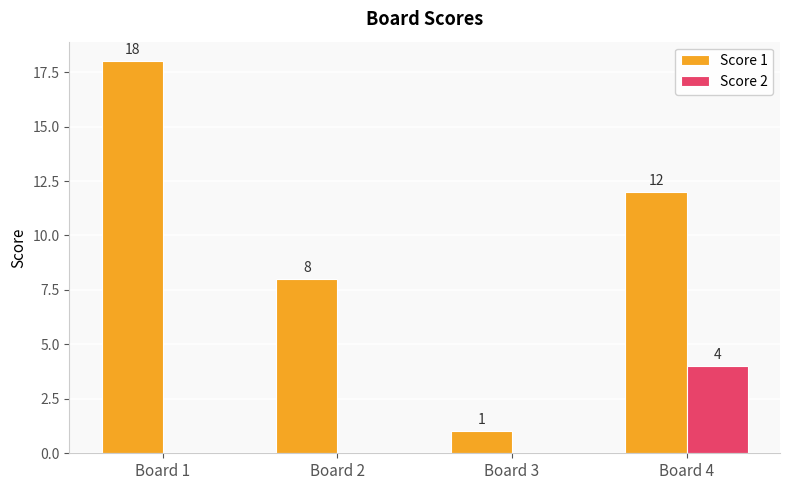

Read the Score 1 value at Board 4, to the nearest 10.

10